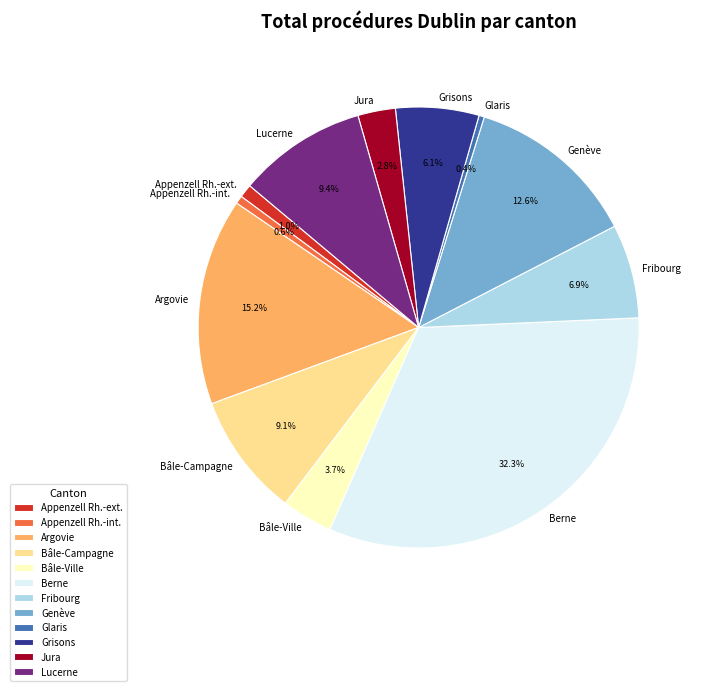

Between Bâle-Campagne and Argovie, which is larger?

Argovie